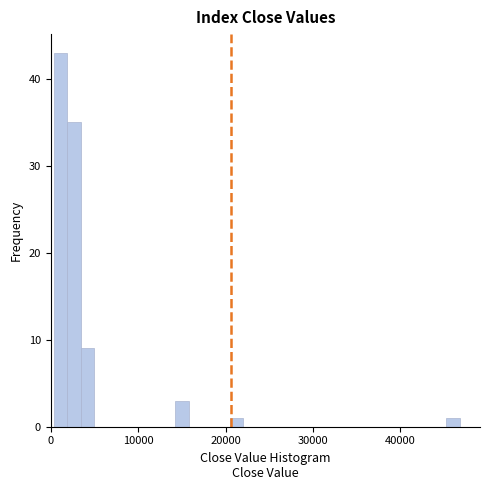

Around what value on the x-axis is the tallest bar? Give the approximate position of its centre, as read against the axis.

1000